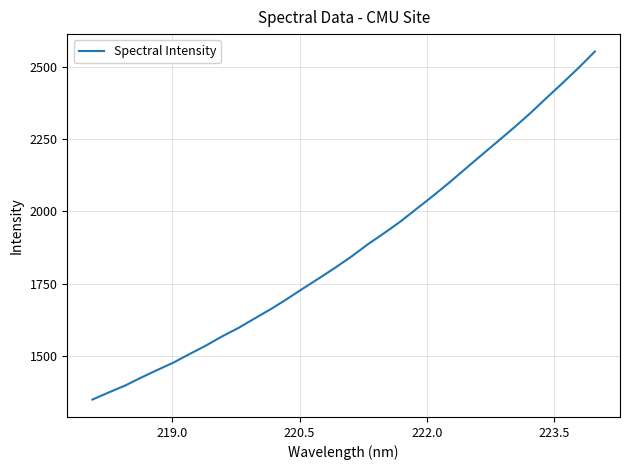

What is the difference between the maximum and minimum values?

1201.8